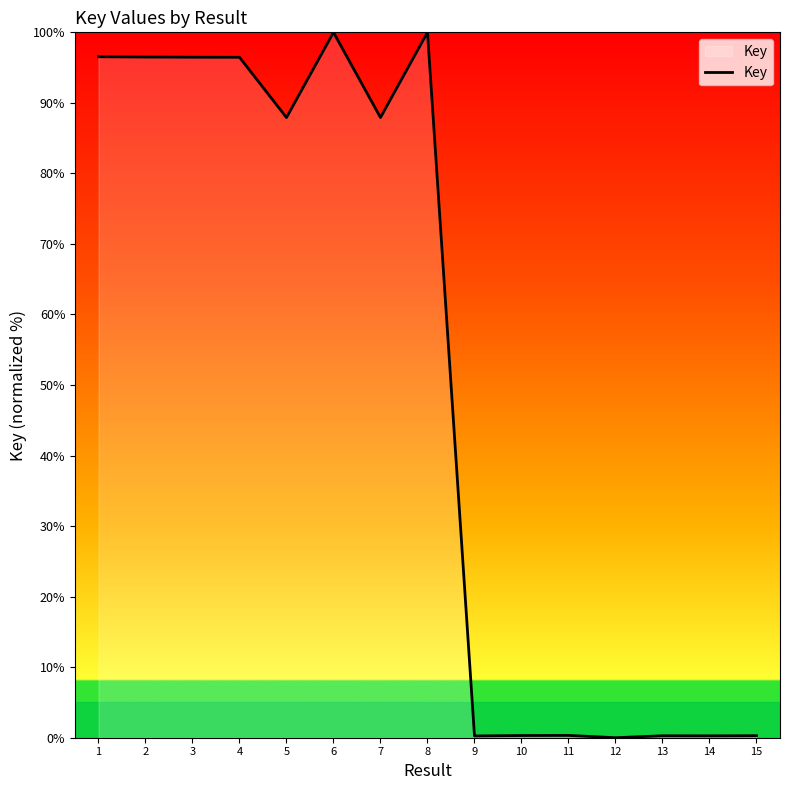

Where is the data nearest to the value 50?

5